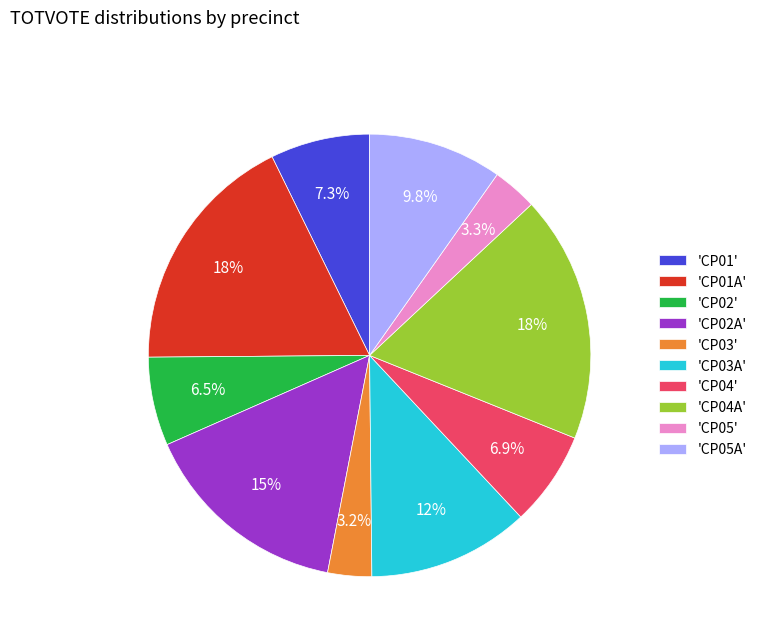

How many slices are in this pie chart?

10